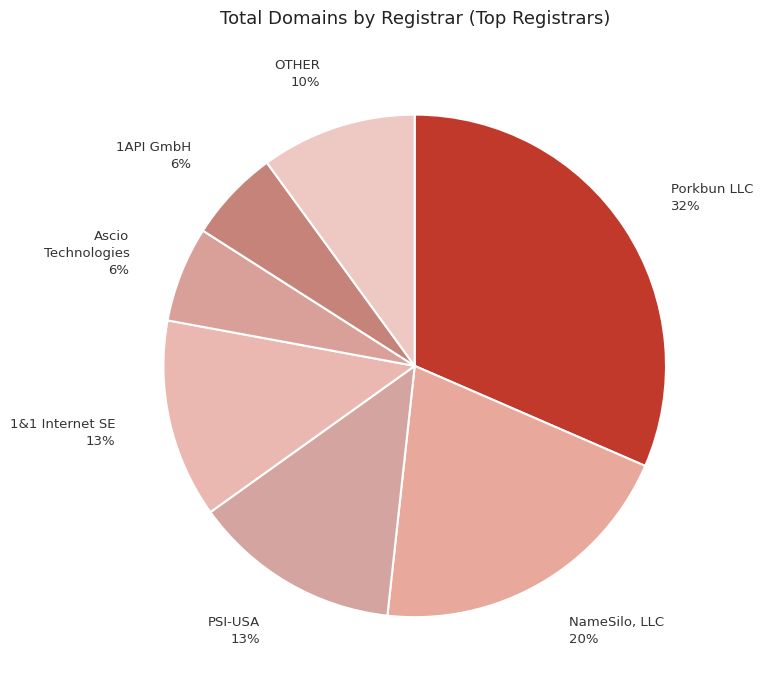

How many segments does this pie chart have?

7